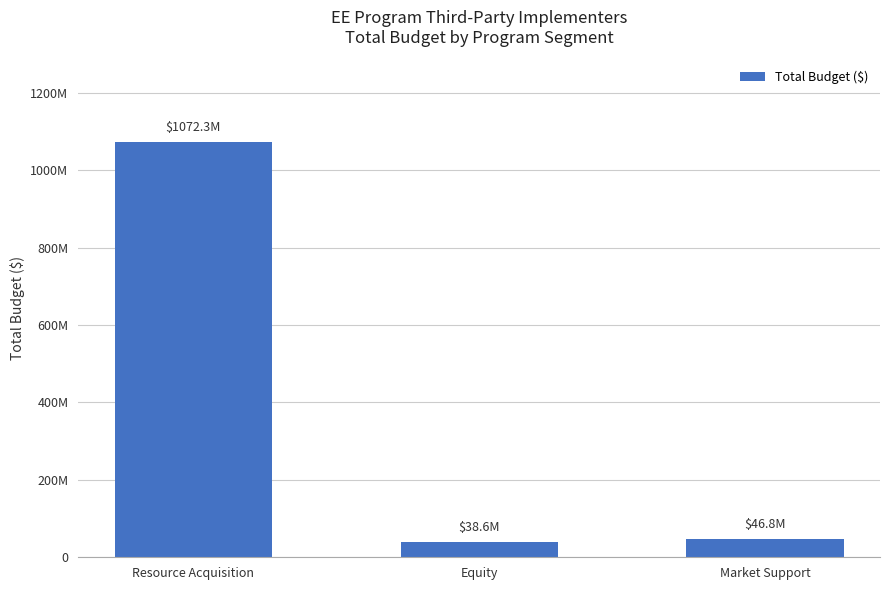

Are the bars horizontal?

No